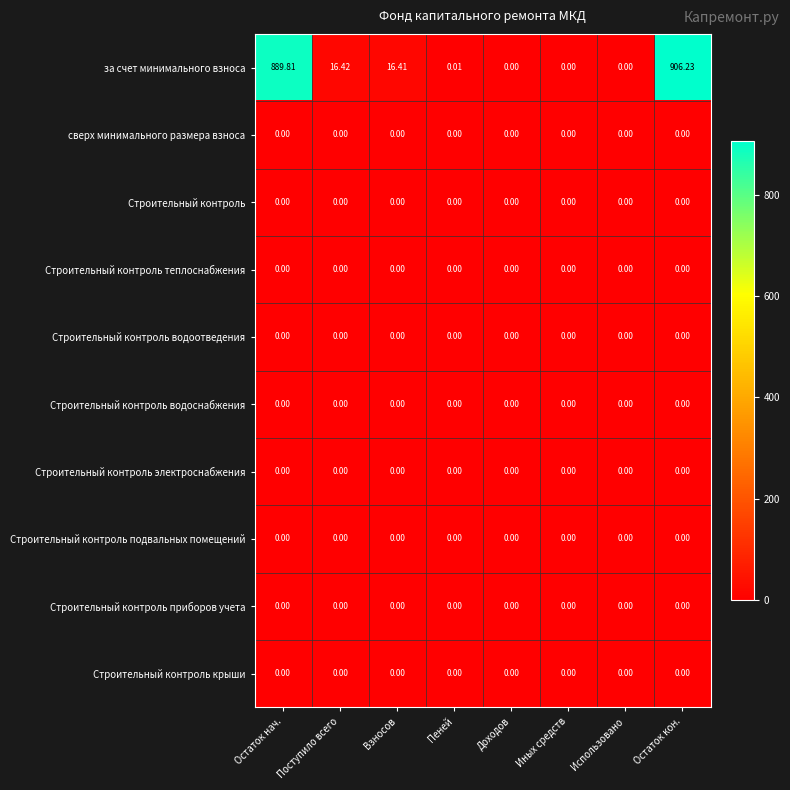

At how many categories does at least one series exceed 895?

1